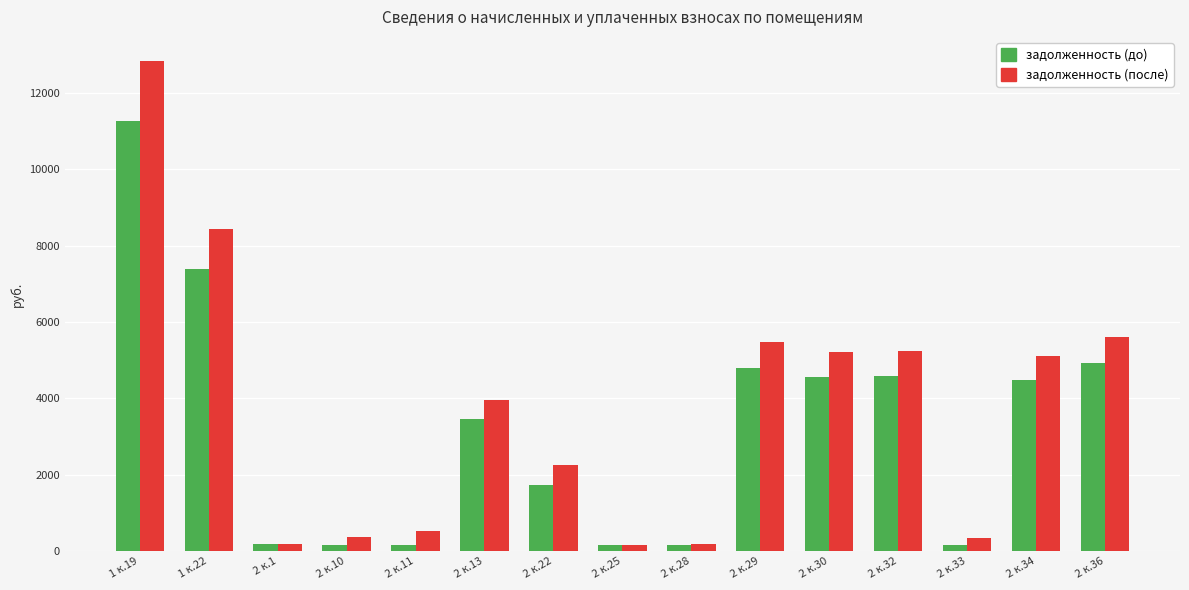

Is the value of задолженность (до) at 2 к.36 greater than the value of задолженность (после) at 2 к.11?

Yes